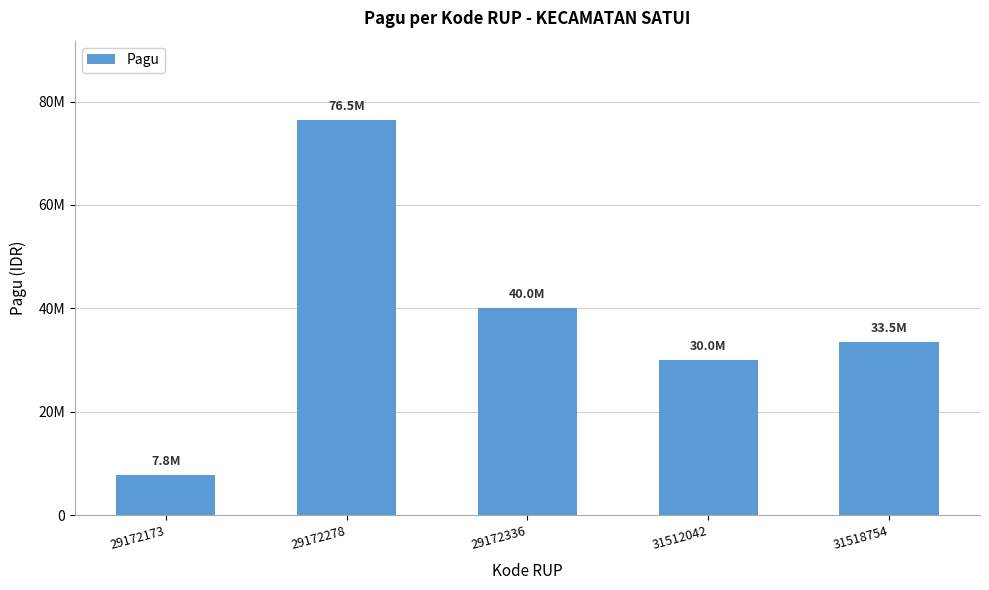

What is the approximate value at 29172336, to the nearest 100?

40000000